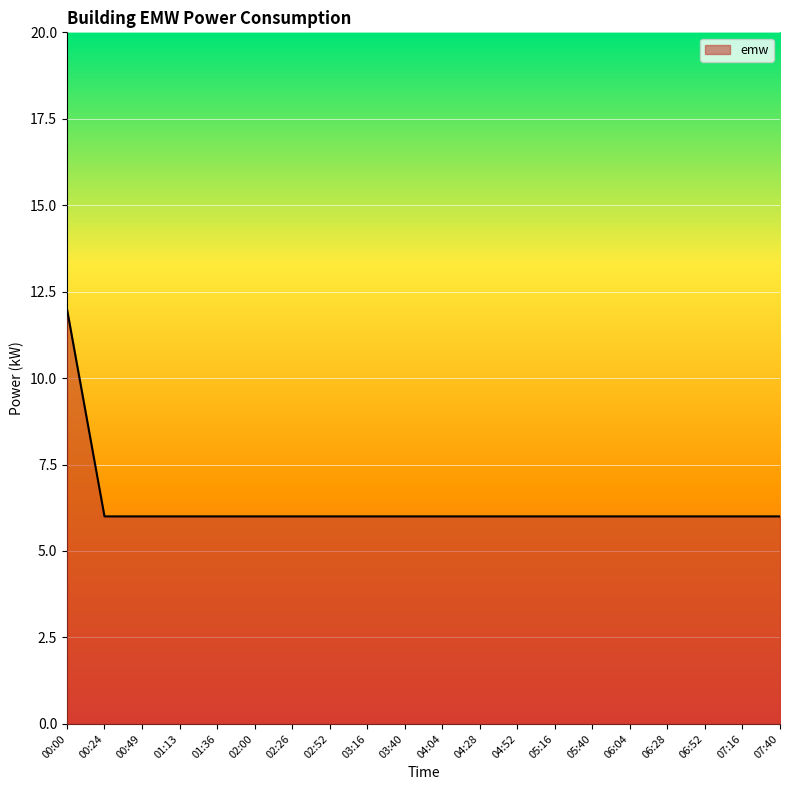

How many lines are shown in the chart?

1